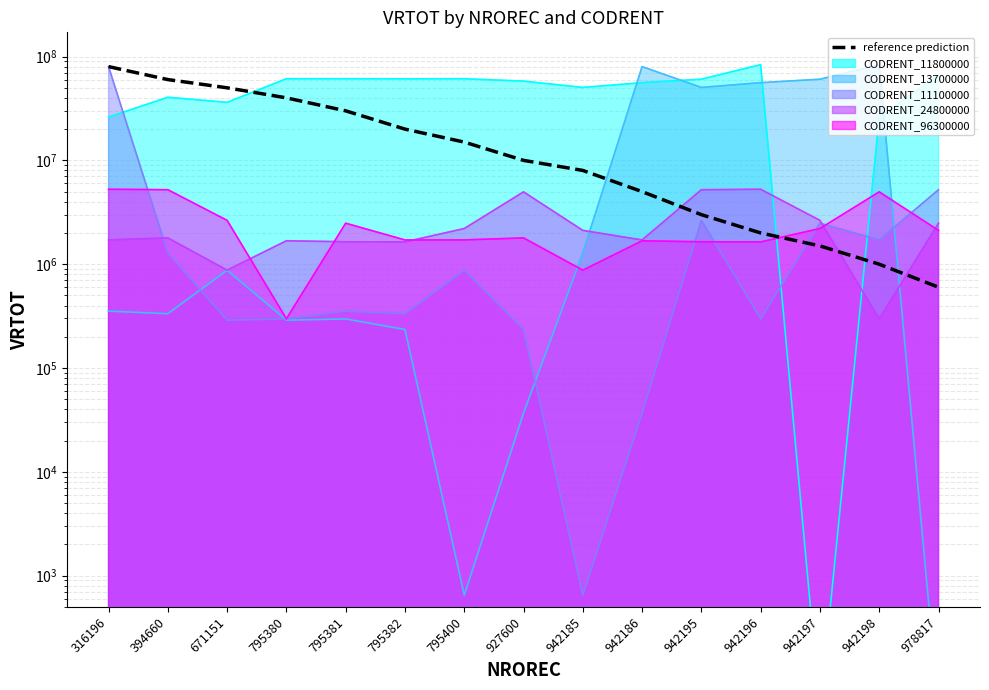

Which category has the highest value across all series?

316196